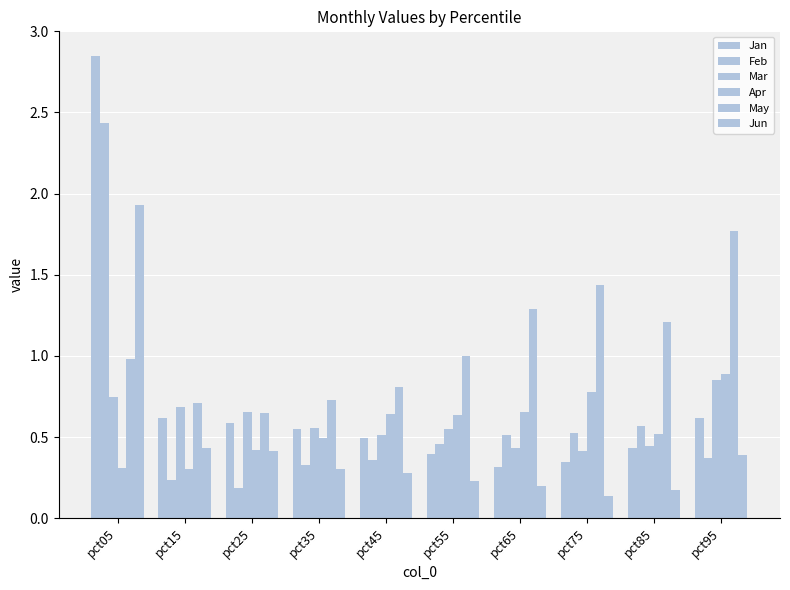

How many groups of bars are there?

10